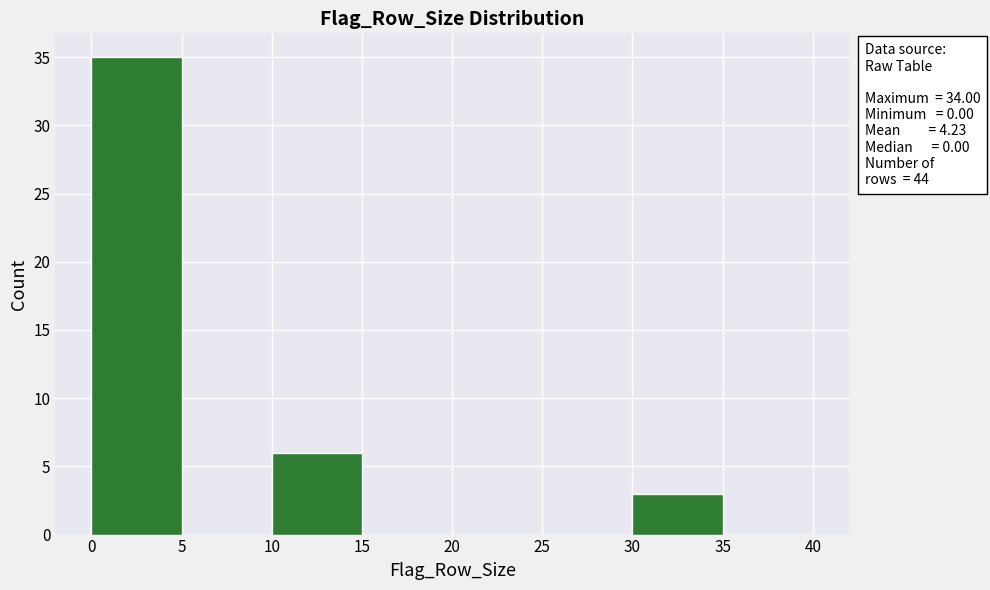

Over which range of the x-axis is the bar tallest?

0 to 5